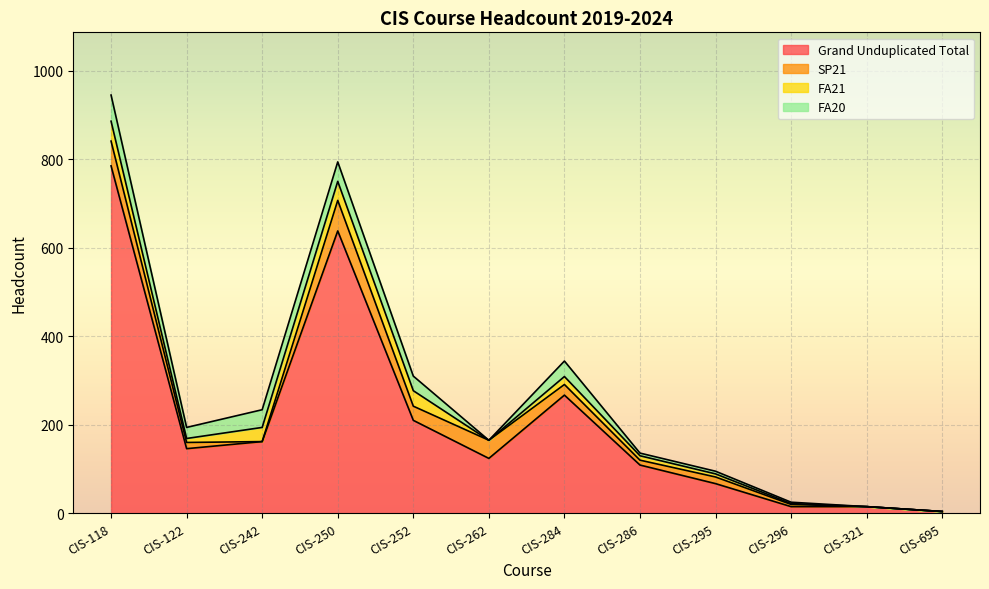

Does the chart display data point markers on the line(s)?

No